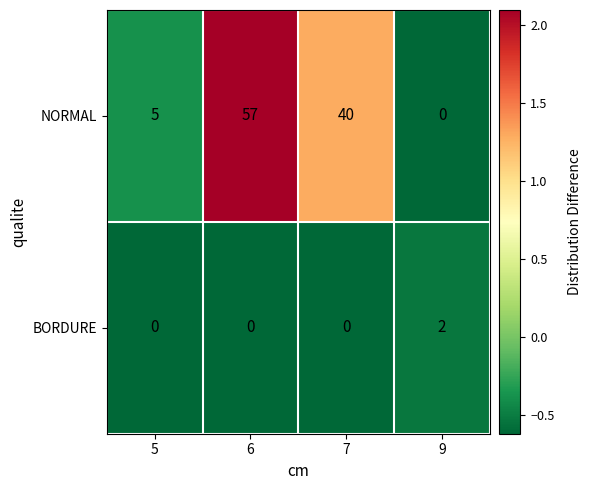

At how many categories does at least one series exceed 0?

4